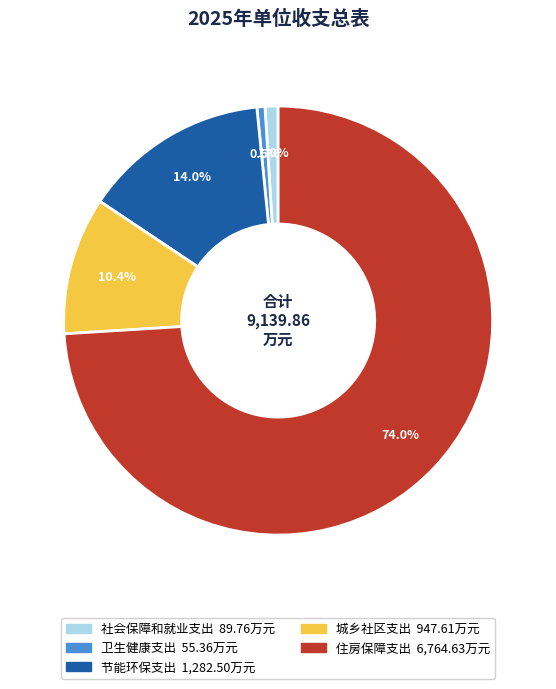

The 节能环保支出 slice represents 14% of the pie. True or false?

True